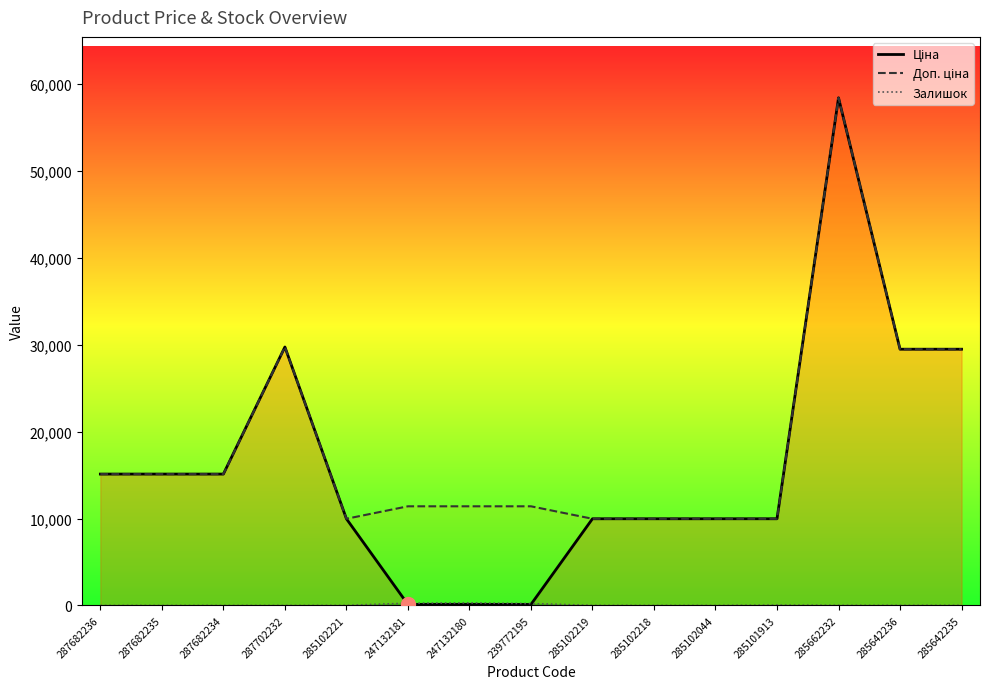

Is the value of Ціна at 287702232 greater than the value of Залишок at 287682235?

Yes